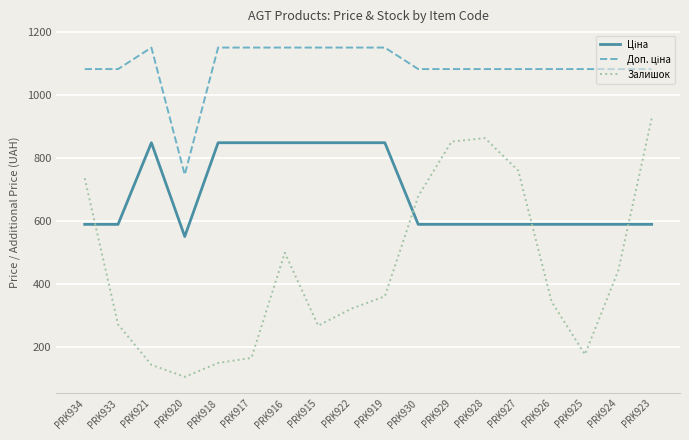

What is the greatest value displayed?

1149.7